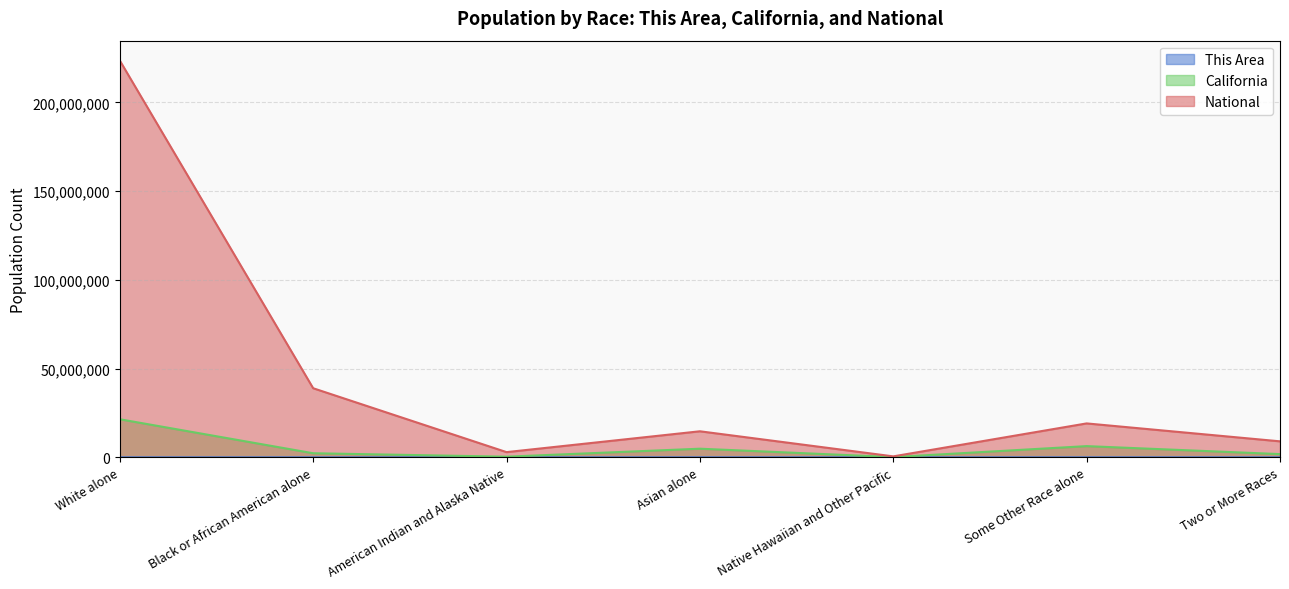

What is the sum of the National values at Some Other Race alone and Native Hawaiian and Other Pacific?

19647381